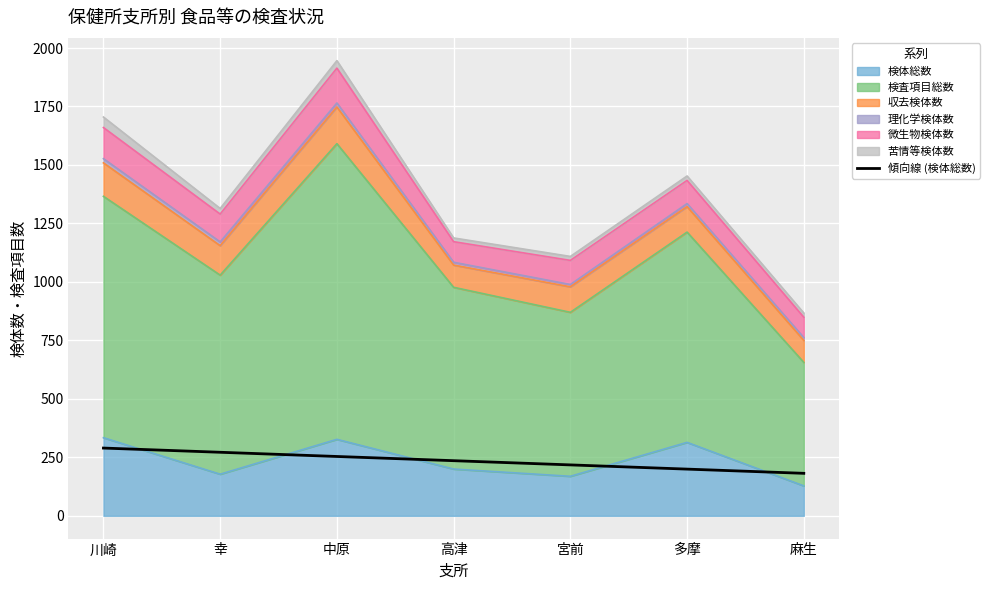

What is the label of the 3rd point from the left?

中原